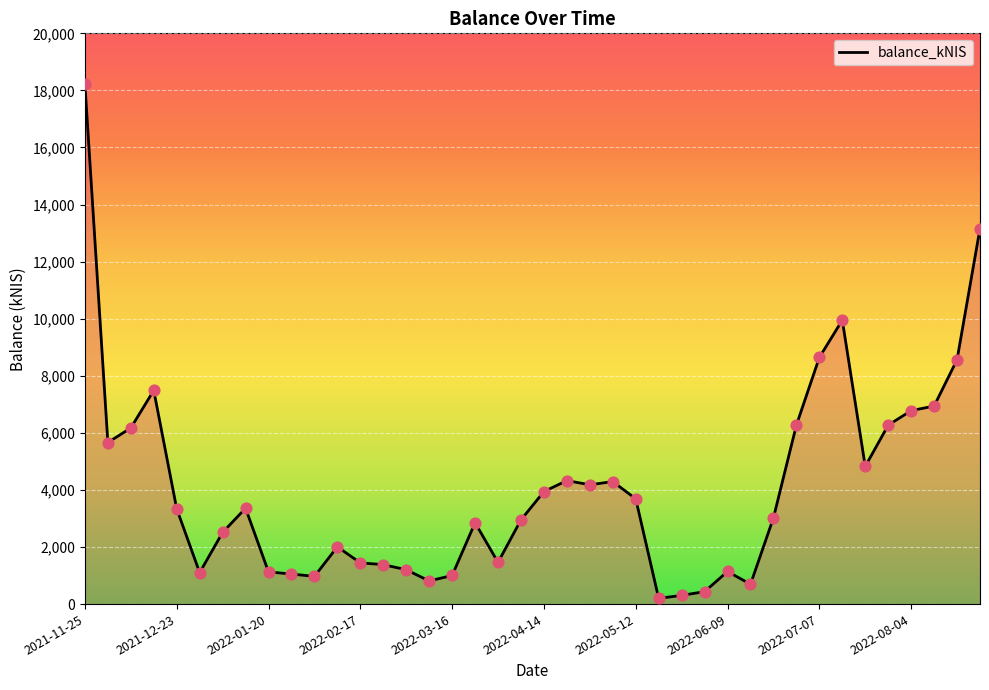

What is the difference between the maximum and minimum values?

18016.7